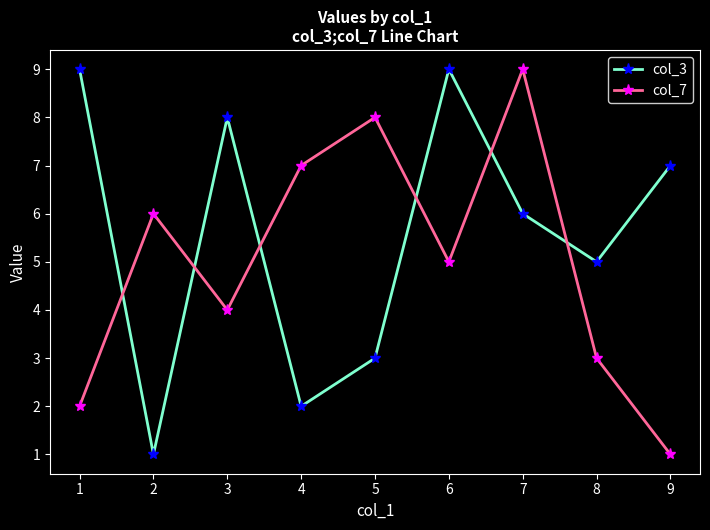

How many intersections are there between col_3 and col_7?

6